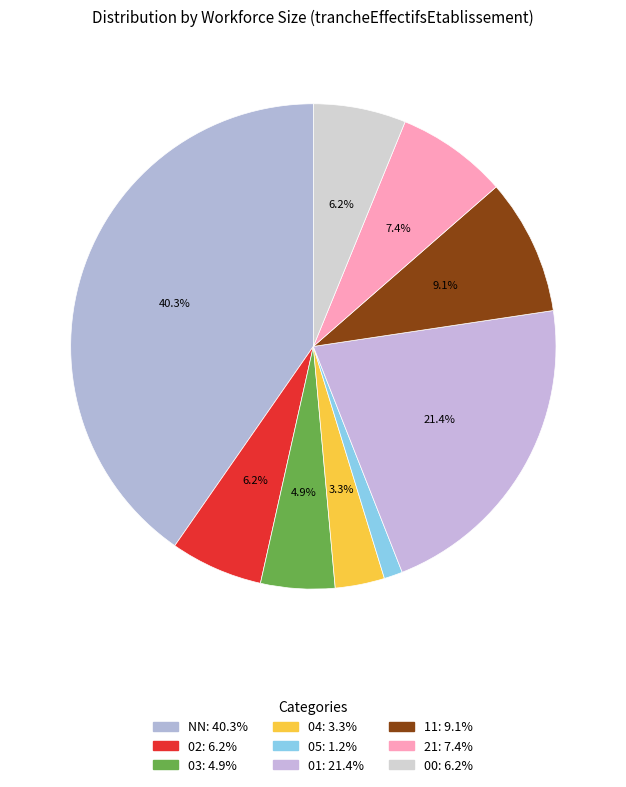

To the nearest percent, what is the difference between the largest and smallest slice percentages?

39%